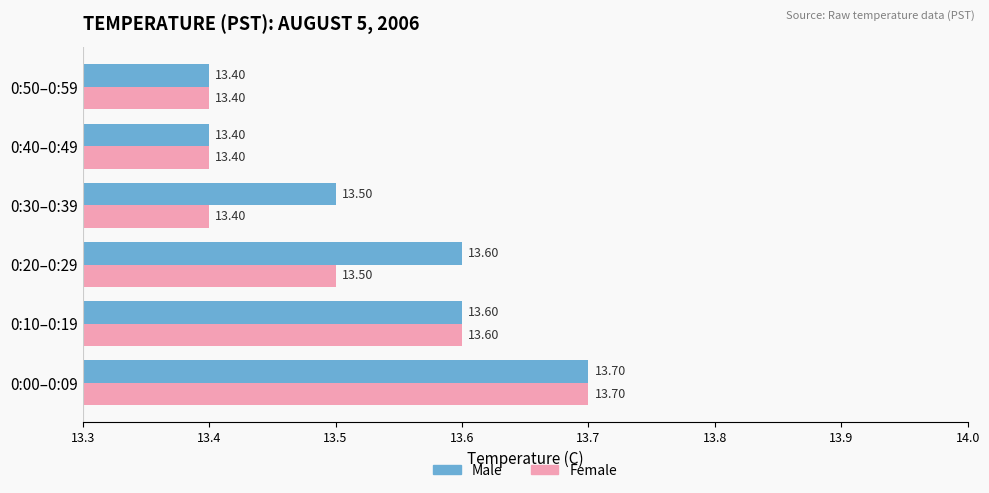

Which series has the largest total across all categories?

Male